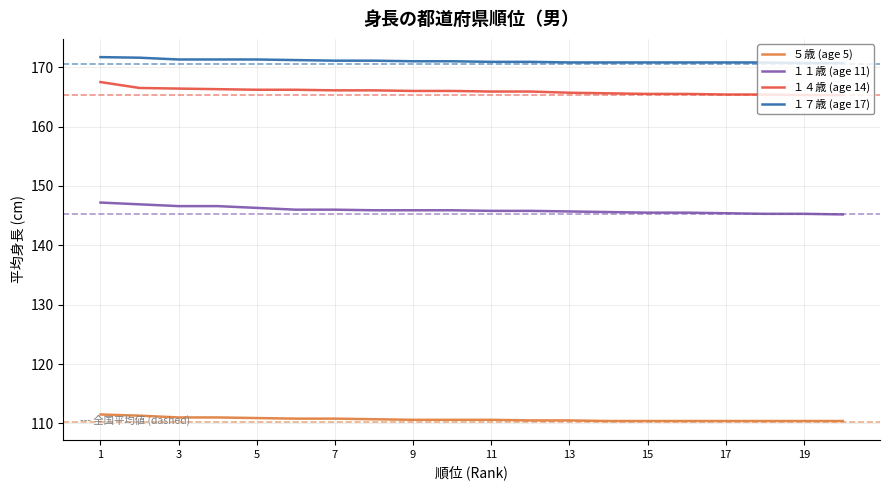

What is the difference between the second highest and second lowest values in the ５歳 (age 5) series?

0.9